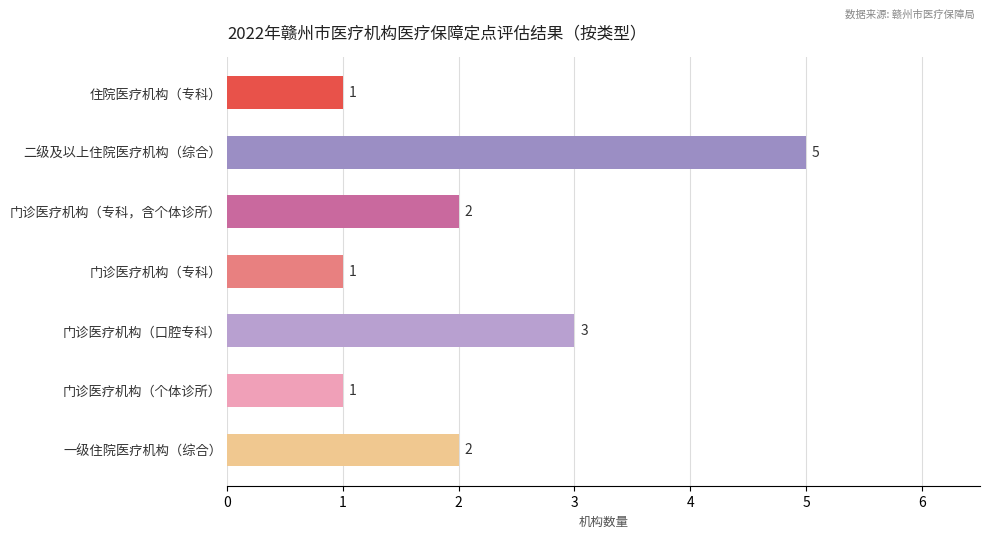

What is the maximum value shown in the chart?

5